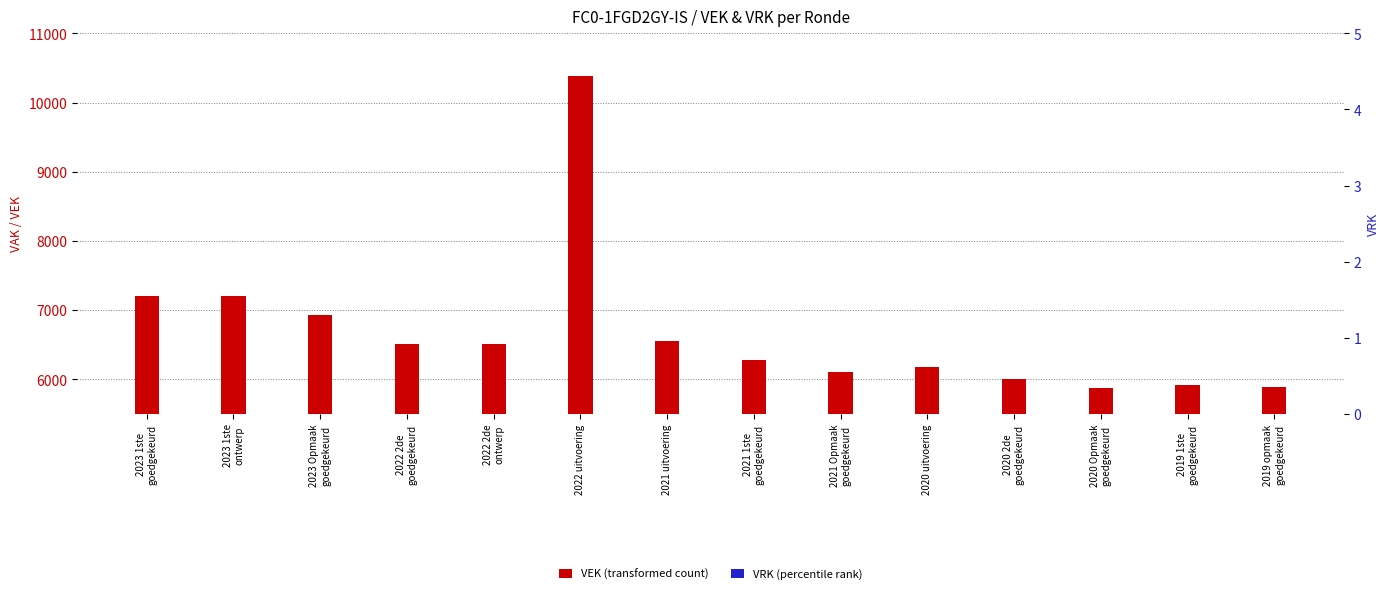

What is the label of the 5th bar from the left?

2022 2de
ontwerp